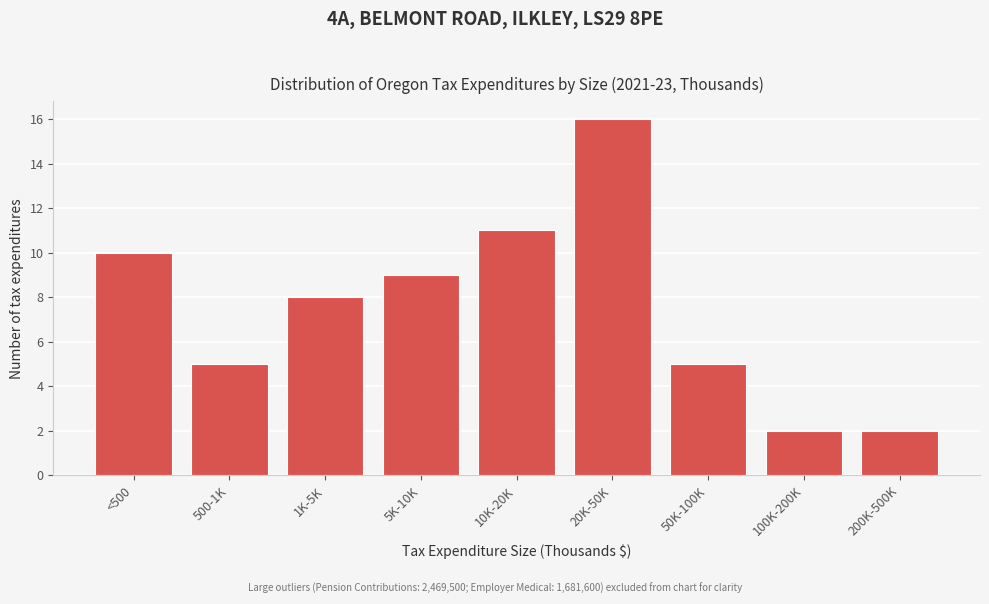

Reading left to right, what are all the values shown in this chart?

10	5	8	9	11	16	5	2	2